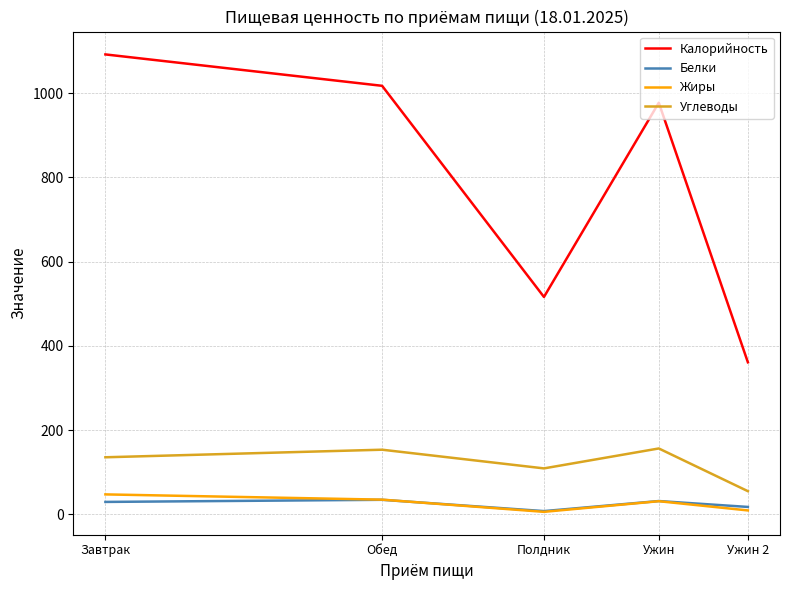

Does the chart display data point markers on the line(s)?

No